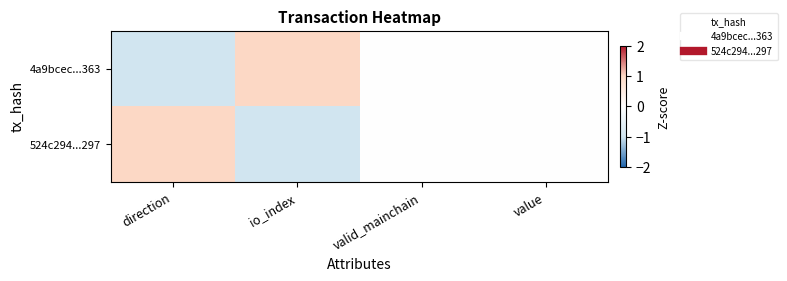

Reading left to right, what are all the values shown in this chart?

4a9bcec...363: direction=-1	io_index=1	valid_mainchain=0	value=0
524c294...297: direction=1	io_index=-1	valid_mainchain=0	value=0